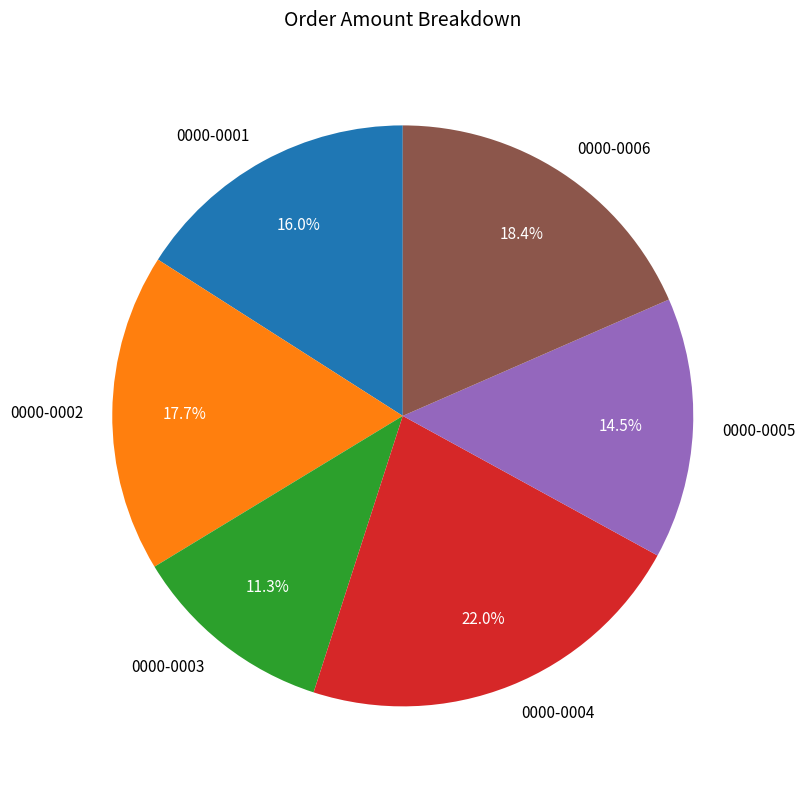

Approximately how many times larger is the value at 0000-0004 compared to 0000-0002?

1.2